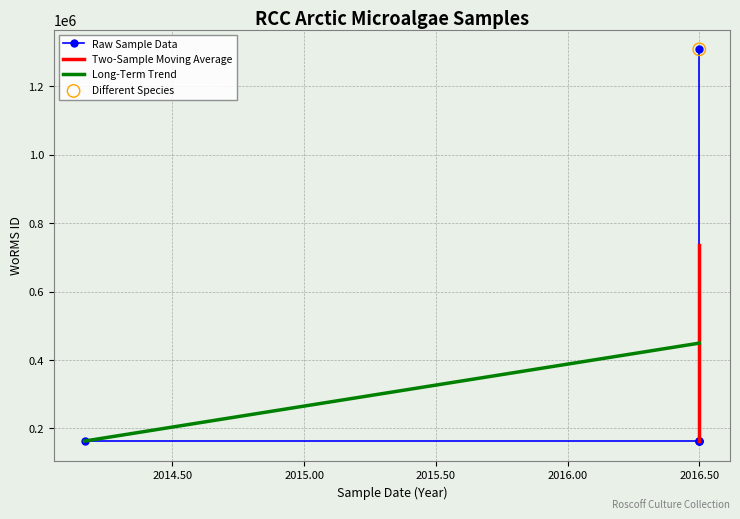

Which has a higher value, 2016-07-09 or 2014-03-08?

2016-07-09